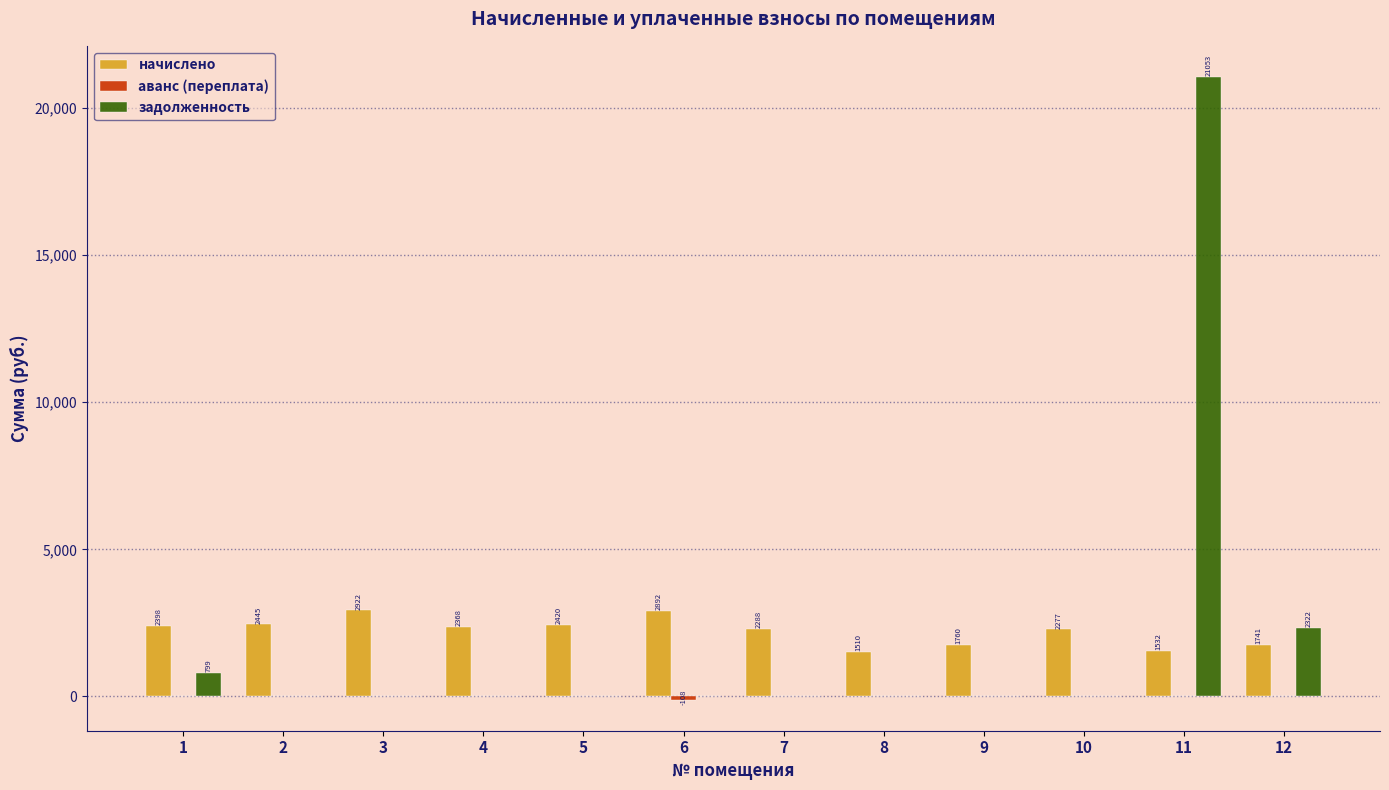

The value of начислено at 9 is 3011.2. True or false?

False